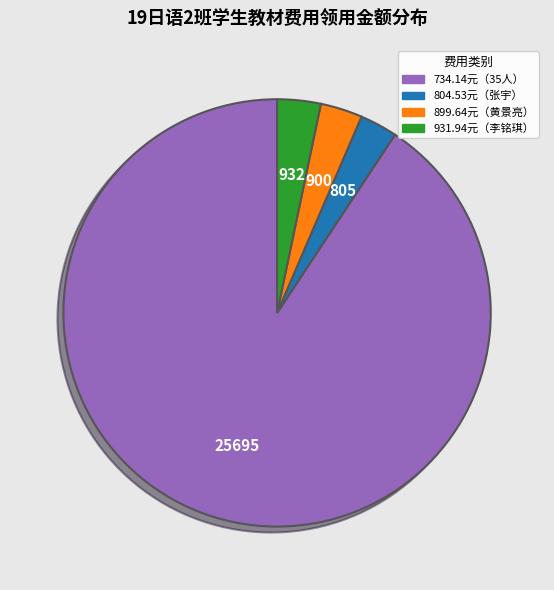

Count the number of slices in the pie.

4